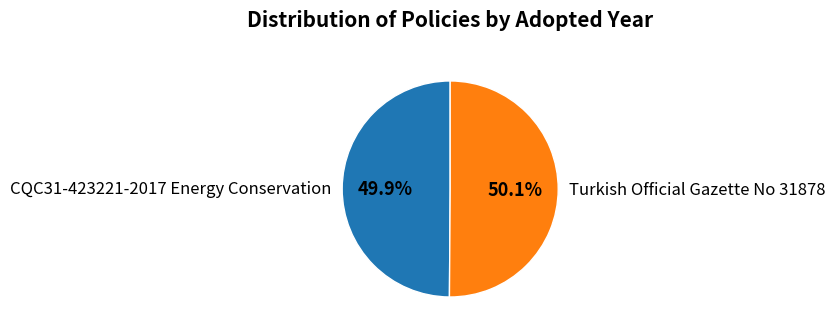

The CQC31-423221-2017 Energy Conservation slice represents 50% of the pie. True or false?

True